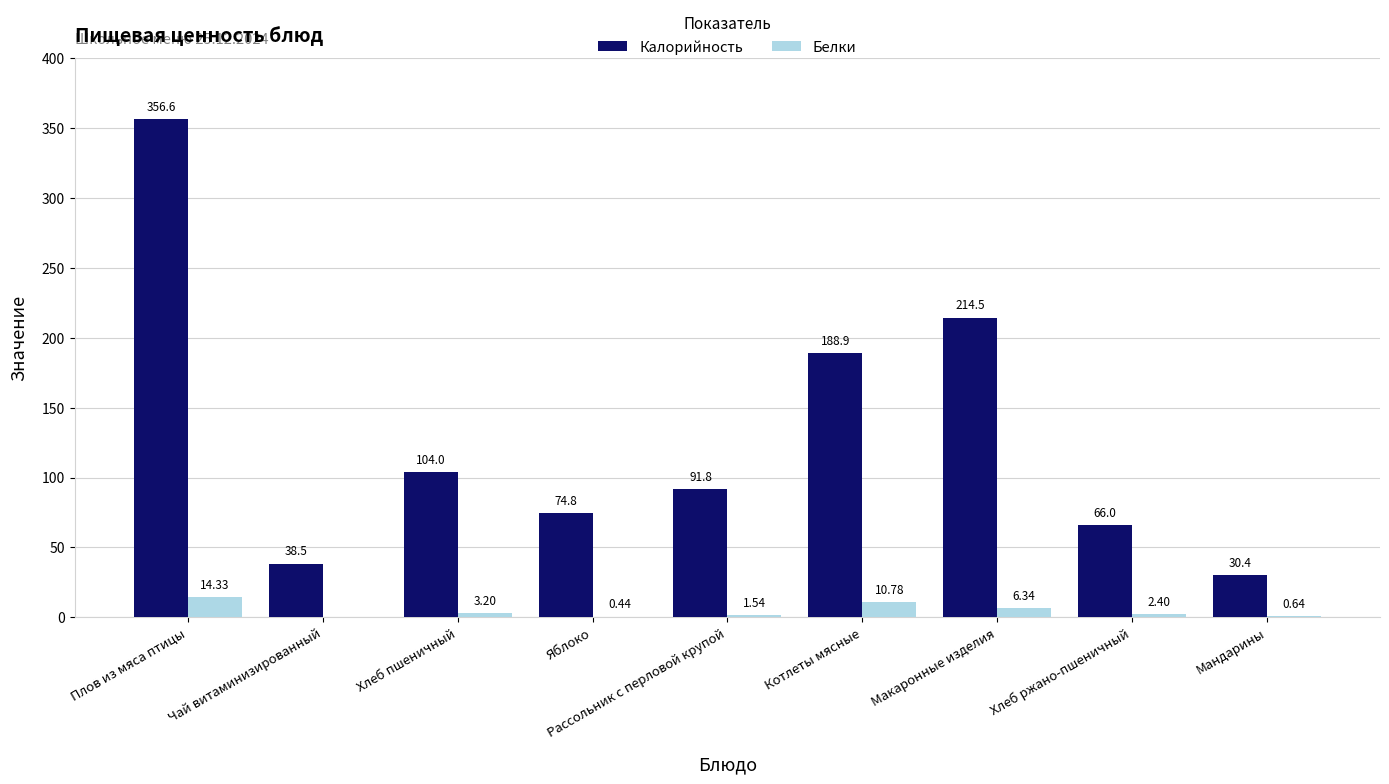

What is the total value across all series at Чай витаминизированный?

38.5